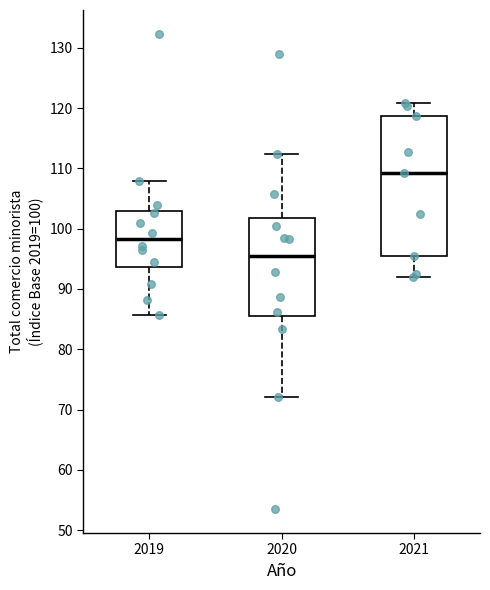

Reading left to right, transcribe this box plot: for each box, give where its median line is, the range the box spans, and where its two whiskers end, as read against the y-axis. The values are not printed on the chart, so give them approximately, as read against the axis.

2019: median 98, box 94 to 103, whiskers 86 to 108
2020: median 96, box 85 to 102, whiskers 72 to 112
2021: median 109, box 95 to 119, whiskers 92 to 121